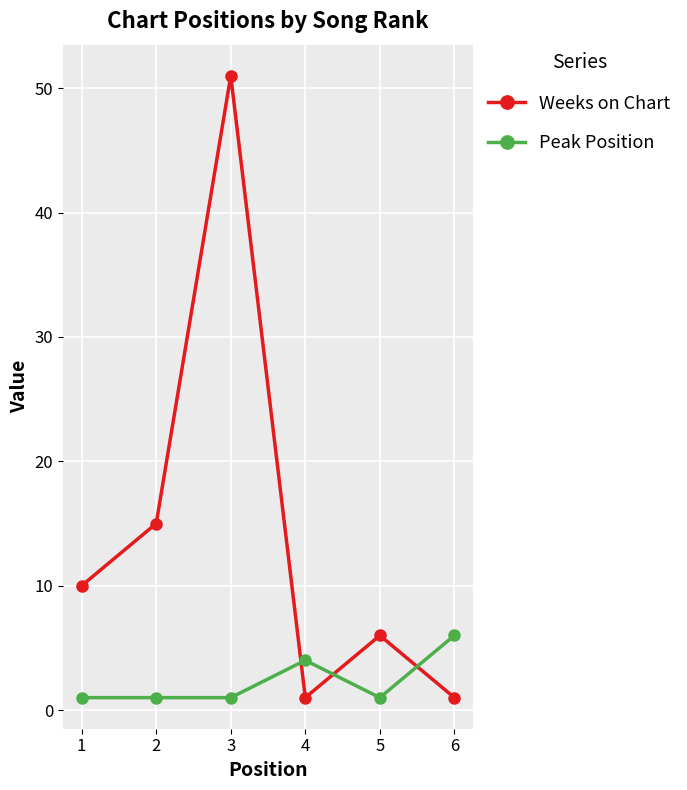

Reading left to right, extract all data points from this chart.

Weeks on Chart: 10	15	51	1	6	1
Peak Position: 1	1	1	4	1	6